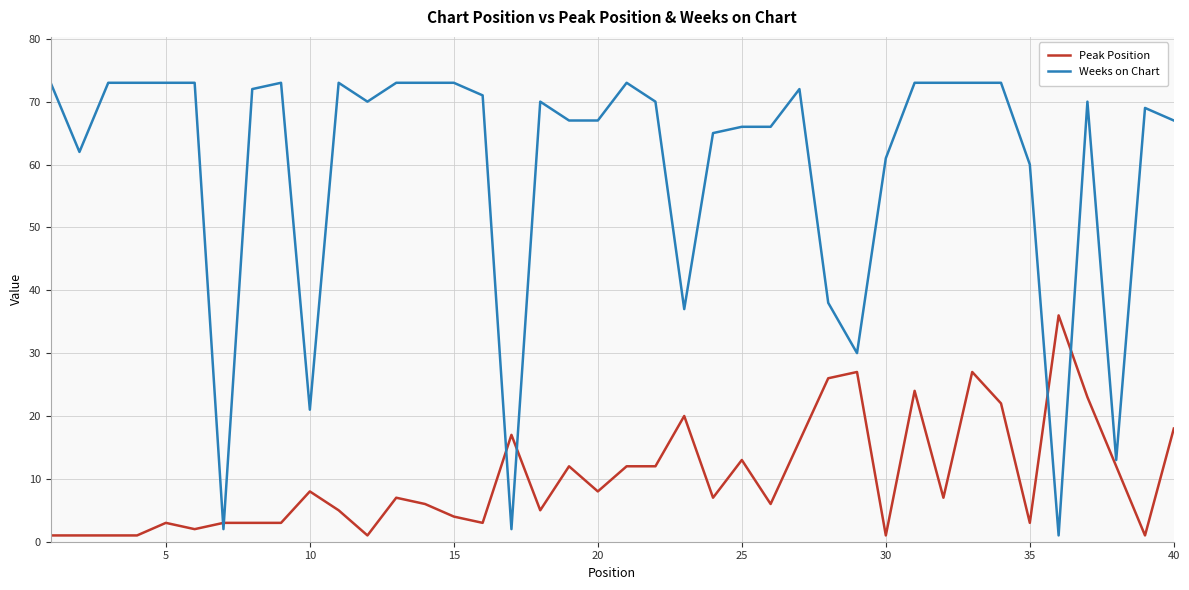

What are all the series names shown in the legend?

Peak Position, Weeks on Chart